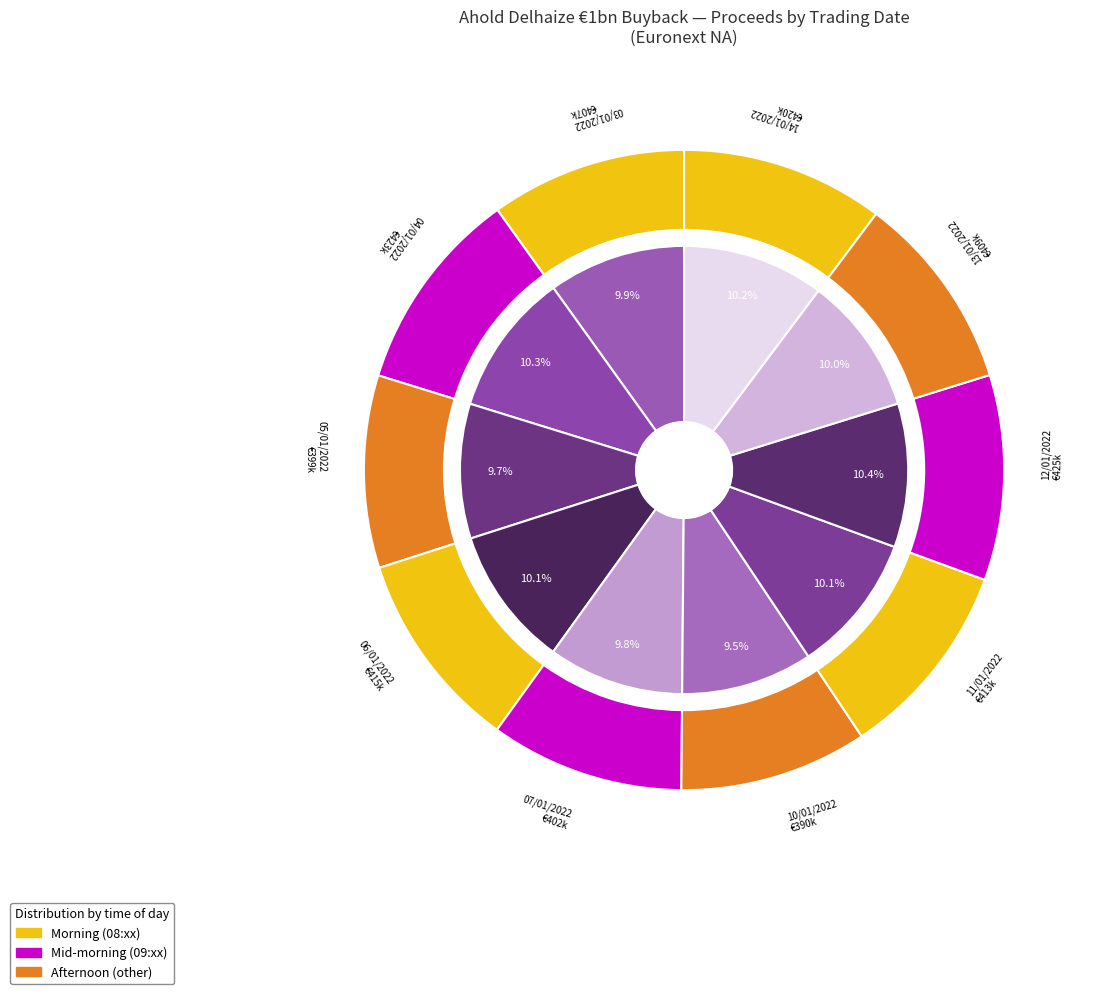

Is it true that 31 is 1% of the pie?

False